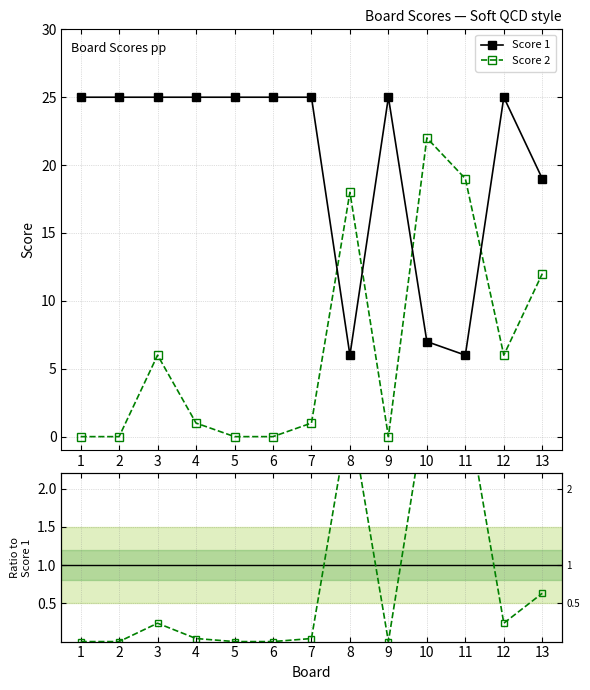

At how many categories does at least one series exceed 8?

13